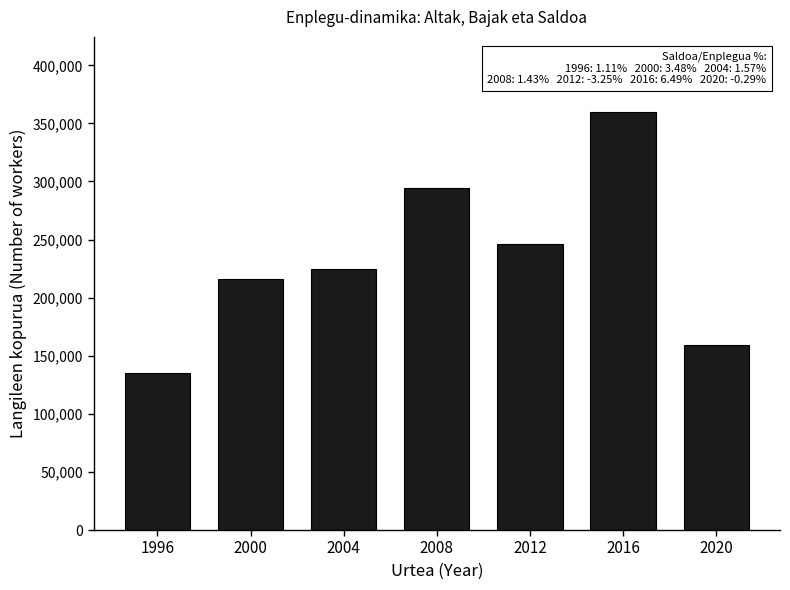

Reading left to right, transcribe all the data shown in this chart.

1996=135070.9	2000=216181.0	2004=224590.5	2008=294181.5	2012=245845.6	2016=359706.2	2020=159420.8